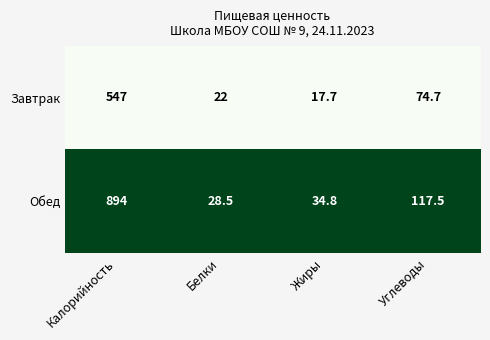

How many series are shown in this chart?

2